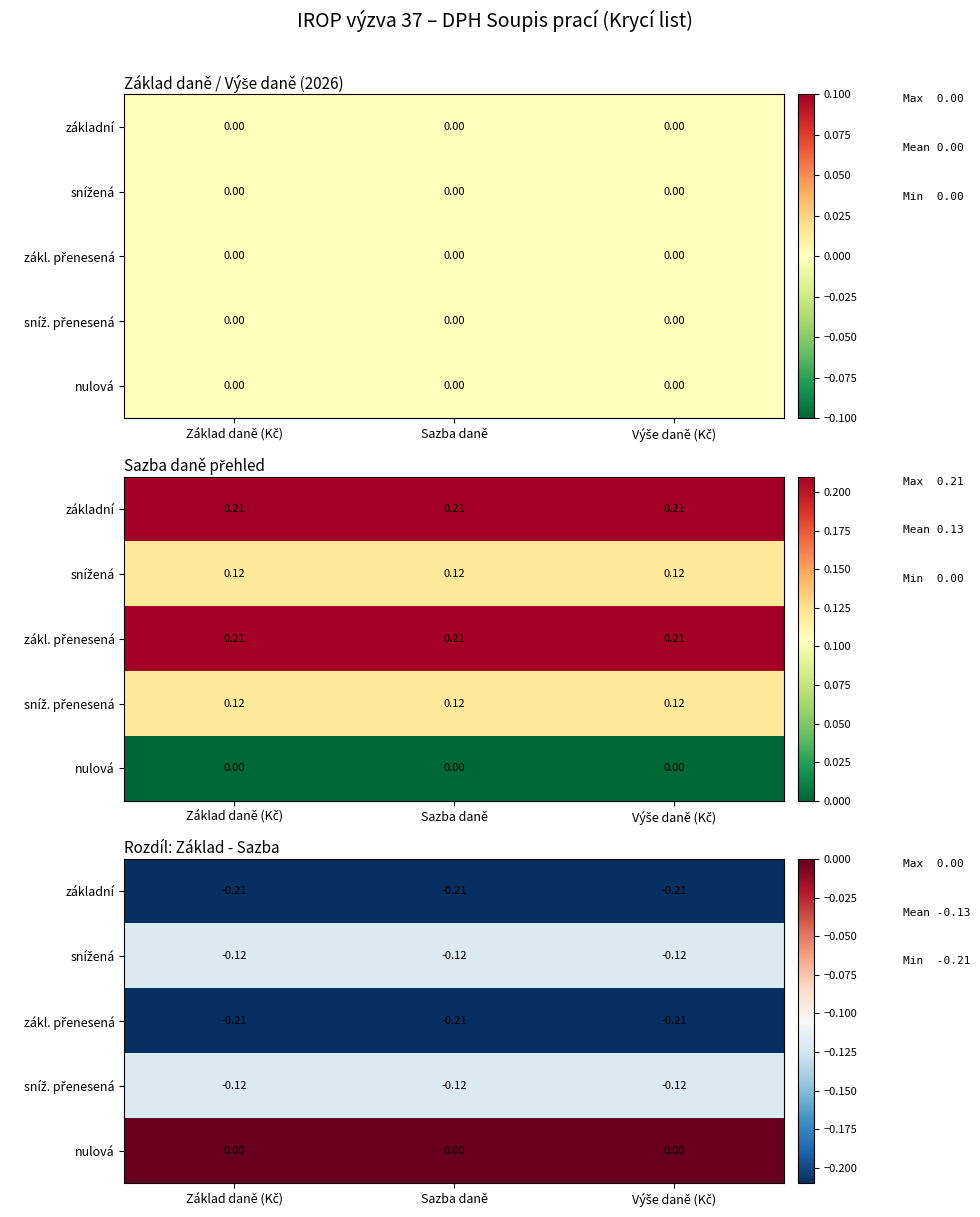

What is the difference between the highest and lowest values at Sazba daně?

0.2